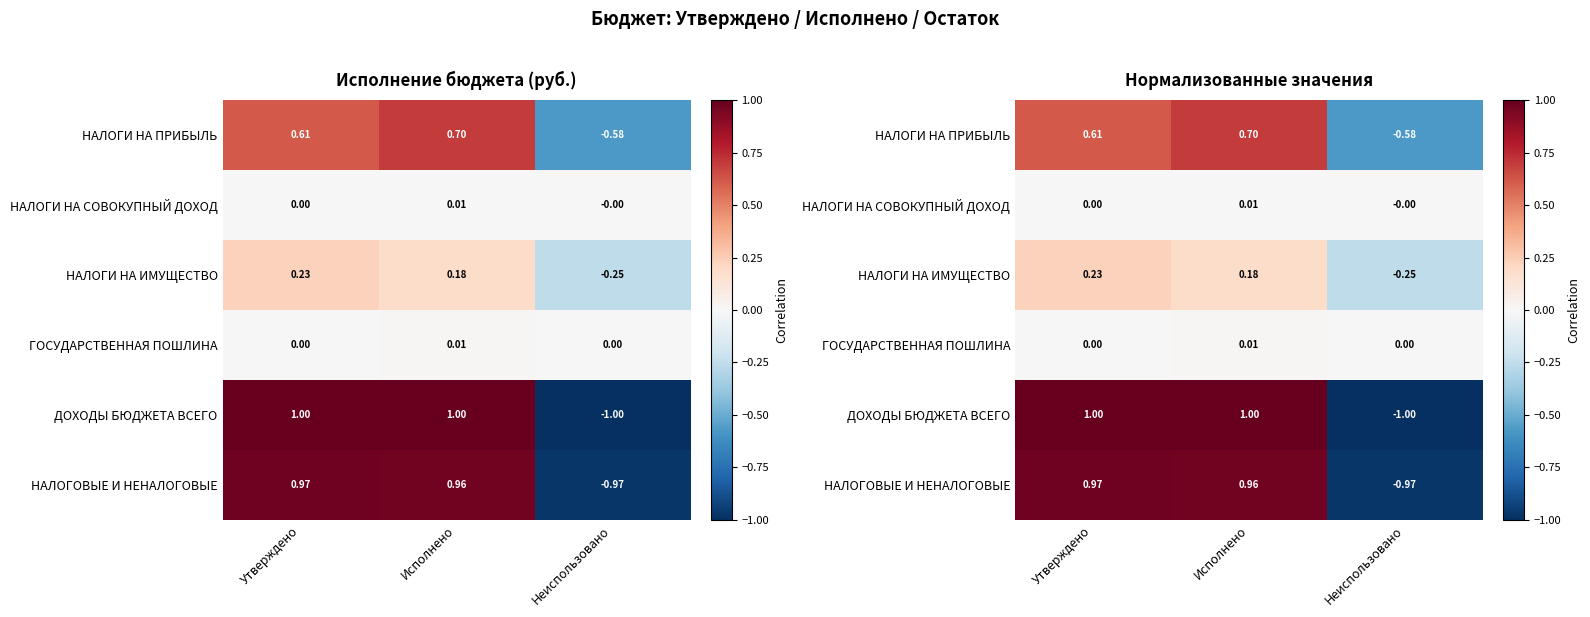

At which label does НАЛОГИ НА ПРИБЫЛЬ first exceed 0?

Утверждено